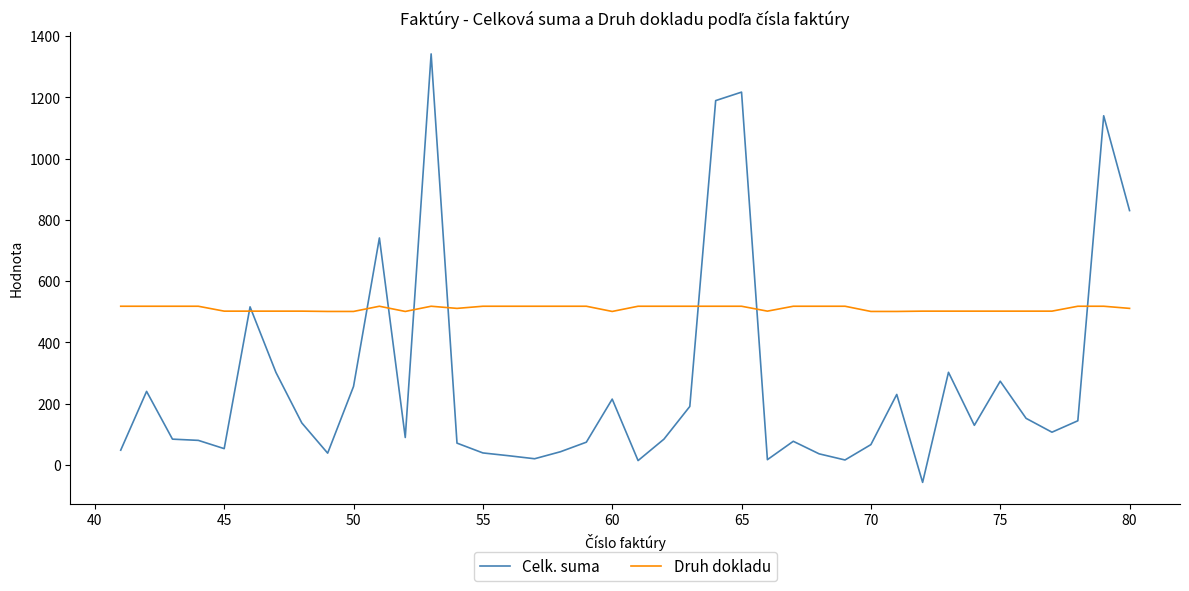

Which series ends up on top after the final intersection of Druh dokladu and Celk. suma?

Celk. suma